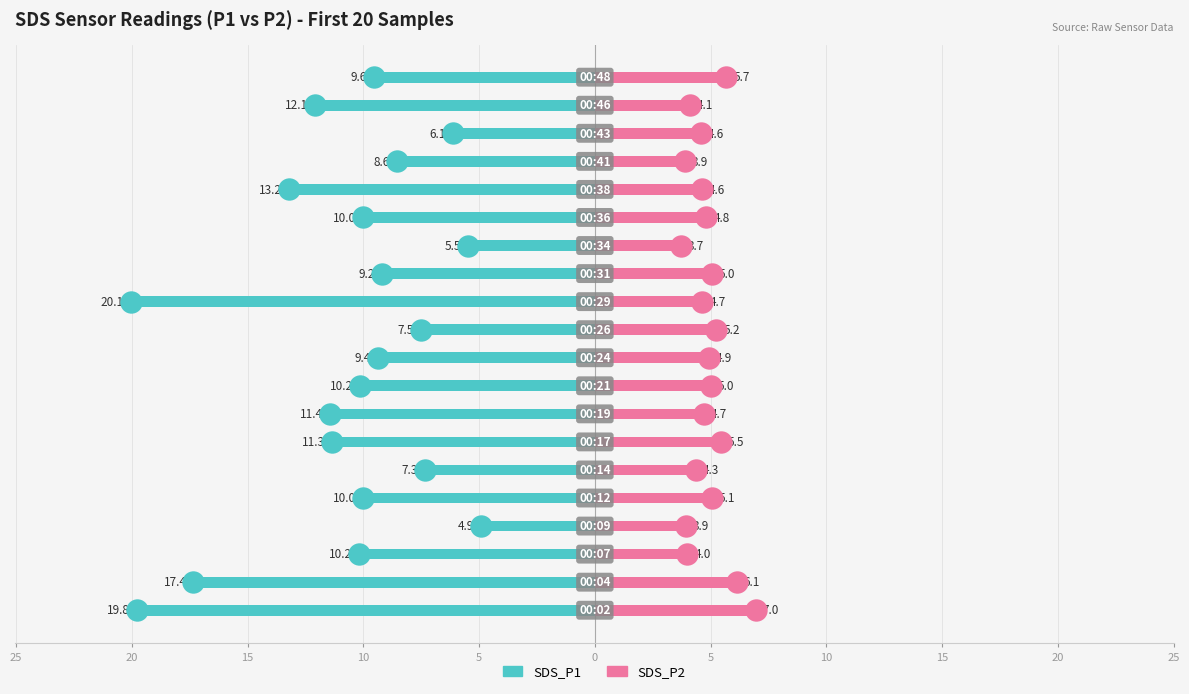

Which series reaches the minimum Y coordinate?

SDS_P1